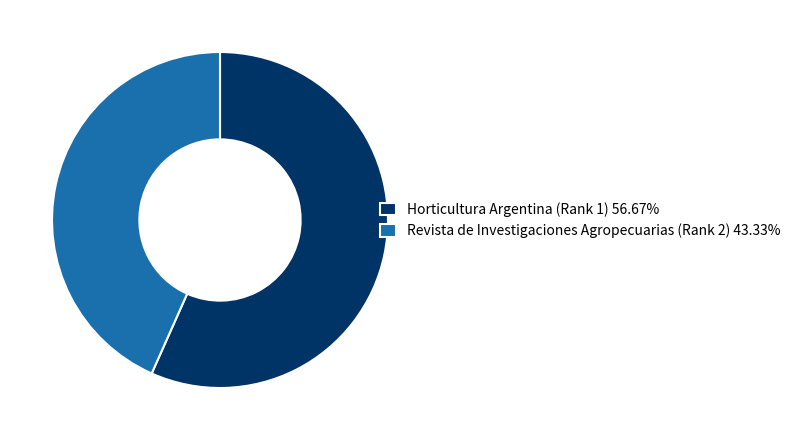

True or false: Horticultura Argentina (Rank 1) accounts for 47% of the total.

False